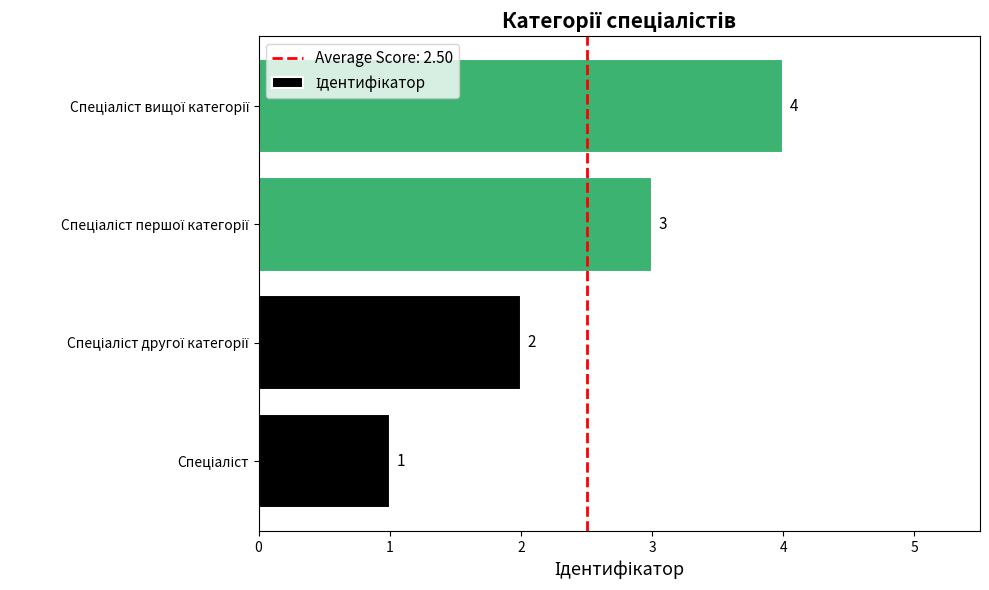

How many values are between 2 and 4?

3